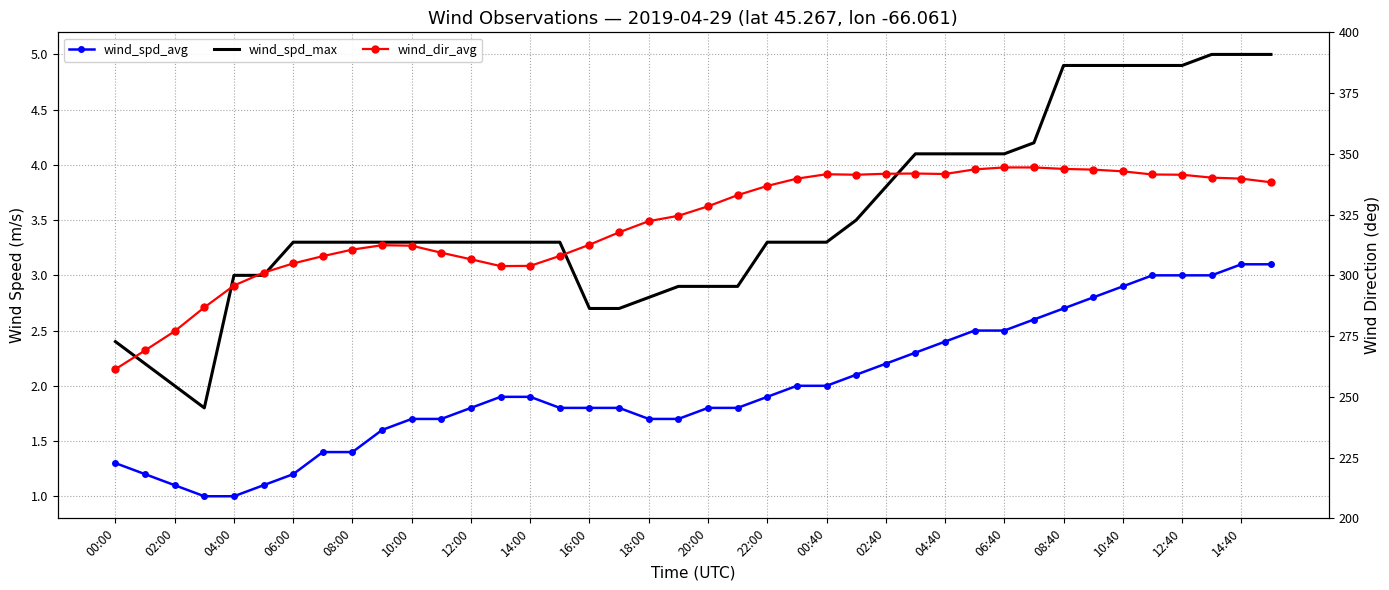

What are all the series names shown in the legend?

wind_spd_avg, wind_spd_max, wind_dir_avg